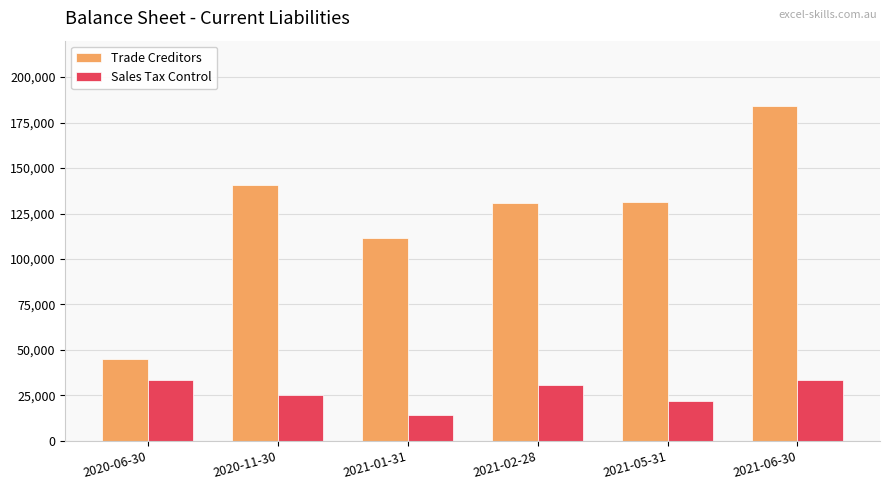

How many data points in Trade Creditors are less than 131543?

3